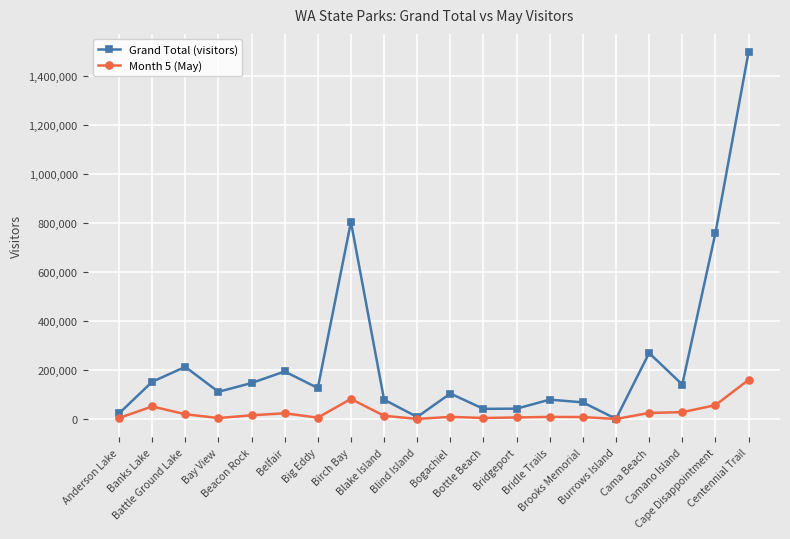

At how many categories does at least one series exceed 595242?

3